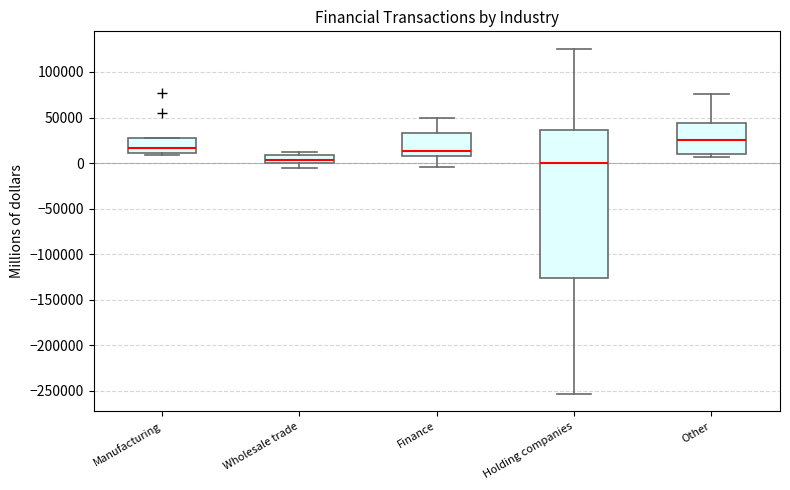

Reading left to right, transcribe this box plot: for each box, give where its median line is, the range the box spans, and where its two whiskers end, as read against the y-axis. The values are not printed on the chart, so give them approximately, as read against the axis.

Manufacturing: median 15000, box 10000 to 30000, whiskers 10000 (just below the box's lower edge) to 30000
Wholesale trade: median 5000, box 0 to 10000, whiskers -5000 to 10000 (just above the box's upper edge)
Finance: median 15000, box 5000 to 35000, whiskers -5000 to 50000
Holding companies: median 0, box -125000 to 35000, whiskers -255000 to 125000
Other: median 25000, box 10000 to 45000, whiskers 5000 to 75000